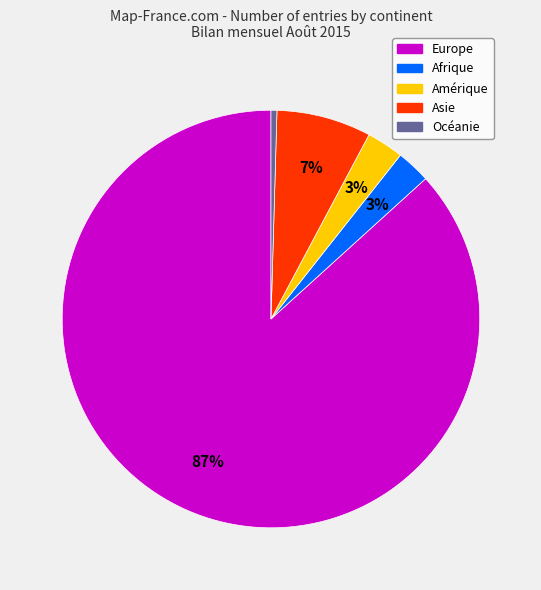

To the nearest percent, what is the combined percentage of Océanie and Afrique?

3%